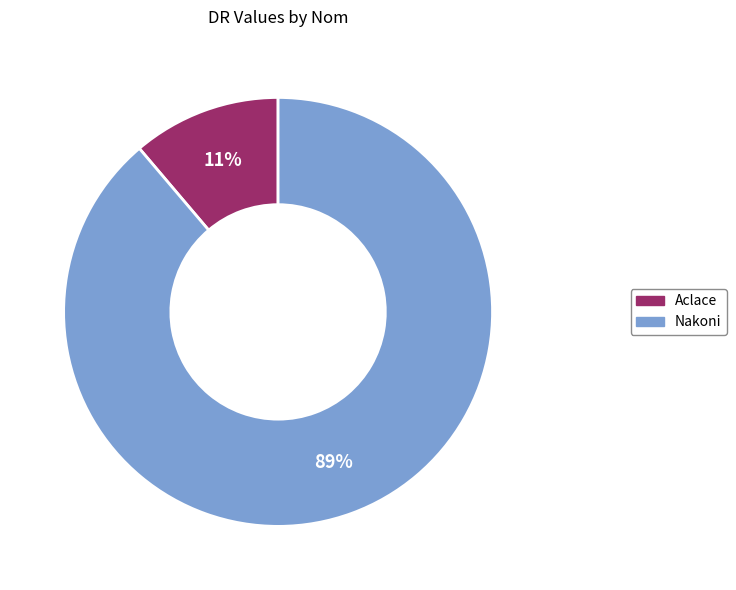

Which has a higher value, Nakoni or Aclace?

Nakoni